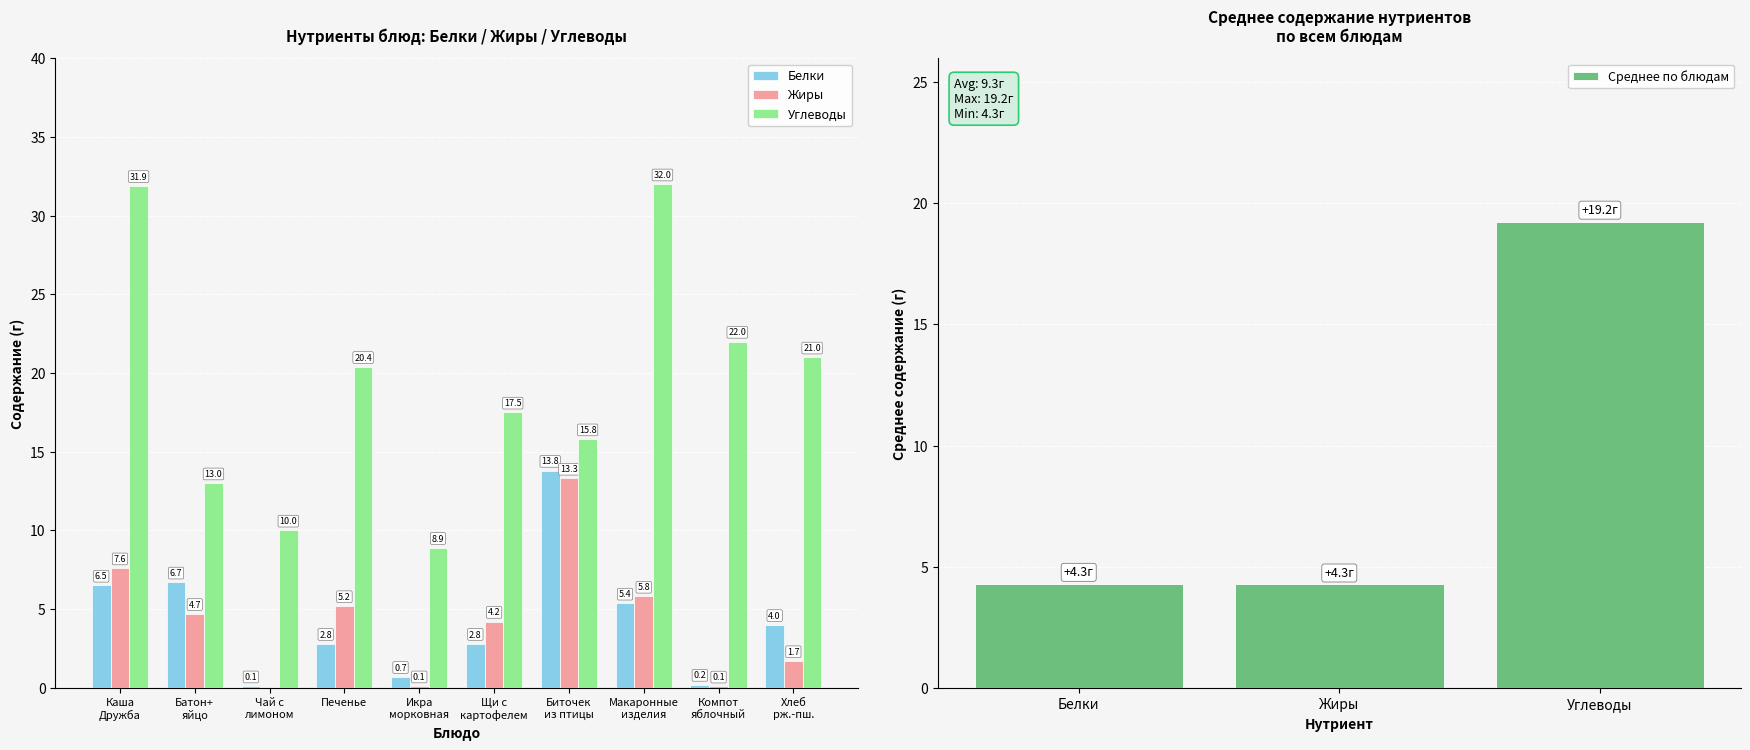

How many groups of bars are there?

10